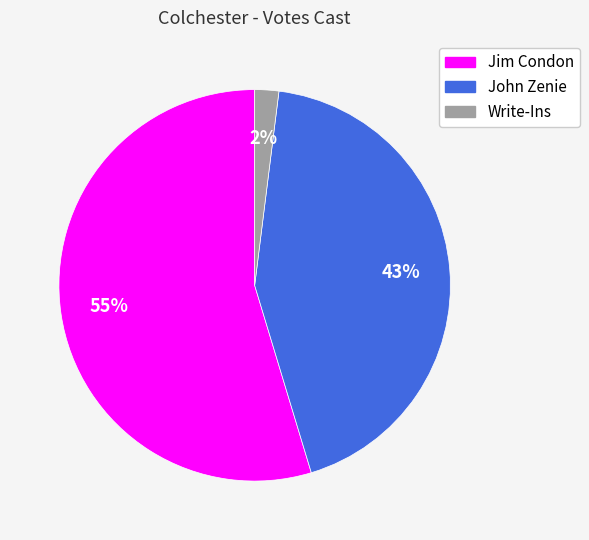

Is it true that Jim Condon is 40% of the pie?

False